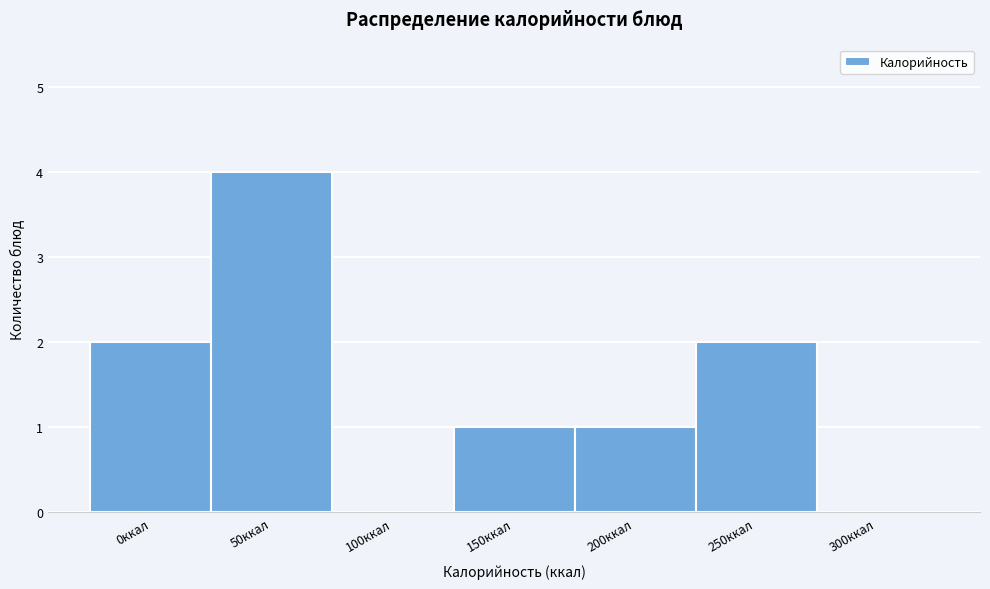

Reading left to right, list all the values displayed in this chart.

0ккал=2	50ккал=4	100ккал=0	150ккал=1	200ккал=1	250ккал=2	300ккал=0